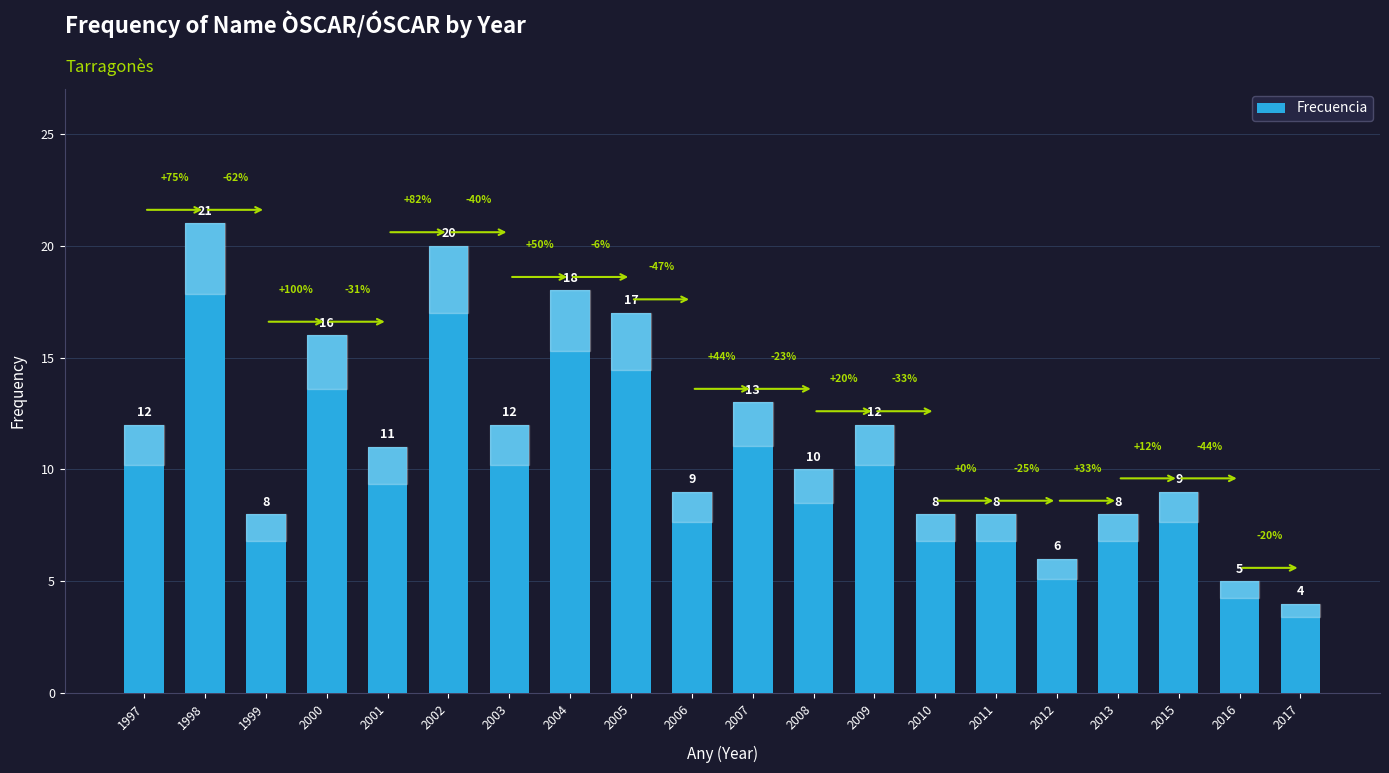

How many categories are shown in the chart?

20